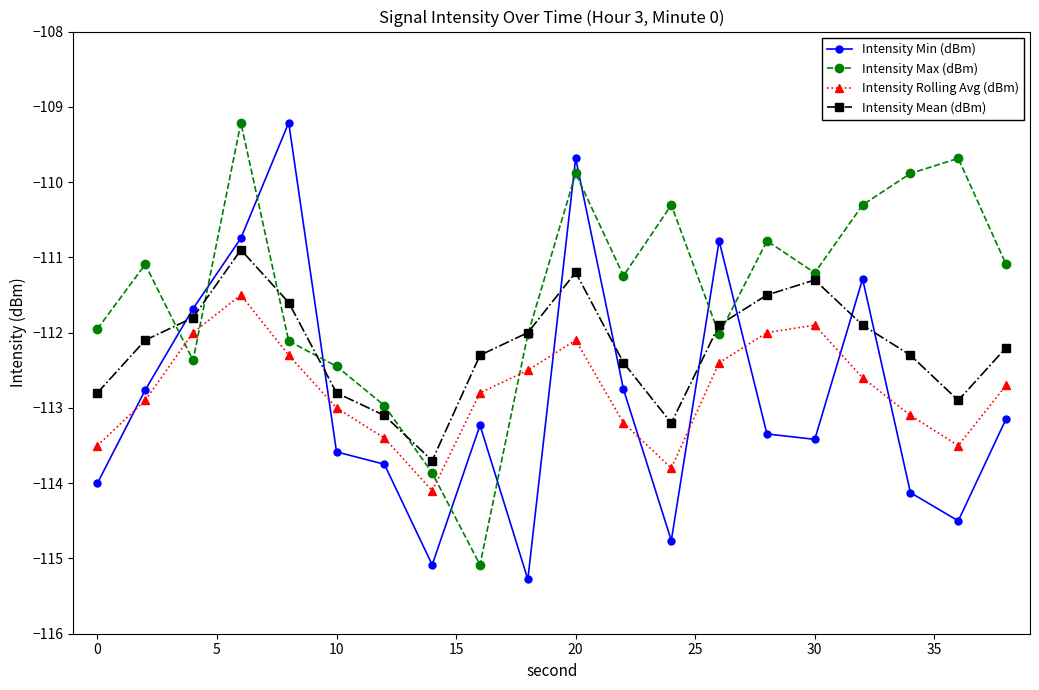

Which series has the largest total across all categories?

Intensity Max (dBm)